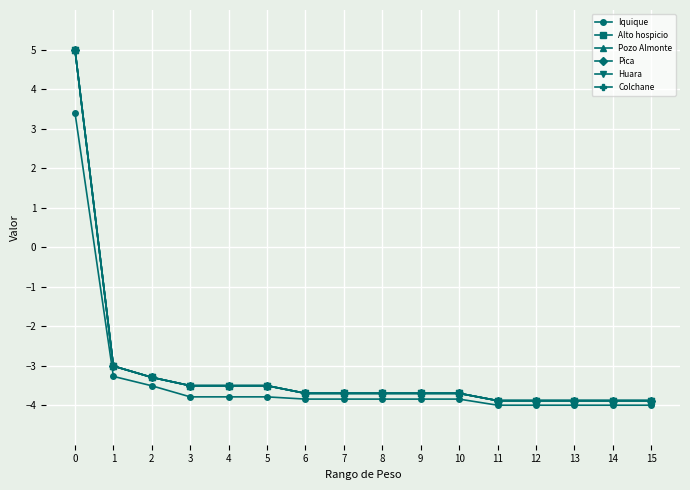

Where is Pozo Almonte nearest to the value 0?

1